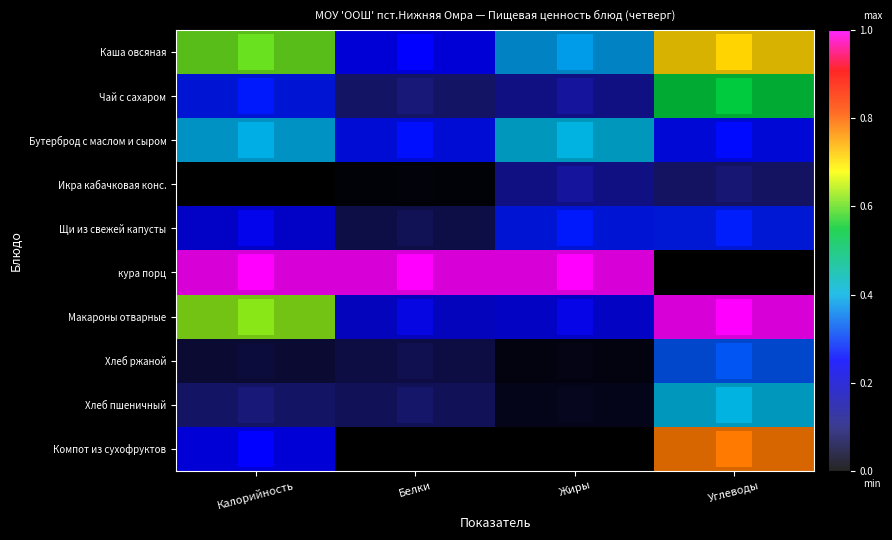

Reading left to right, list all the values displayed in this chart.

Каша овсяная: Калорийность=0.6	Белки=0.3	Жиры=0.4	Углеводы=0.7
Чай с сахаром: Калорийность=0.3	Белки=0.1	Жиры=0.1	Углеводы=0.5
Бутерброд с маслом и сыром: Калорийность=0.4	Белки=0.3	Жиры=0.4	Углеводы=0.3
Икра кабачковая конс.: Калорийность=0.0	Белки=0.0	Жиры=0.1	Углеводы=0.1
Щи из свежей капусты: Калорийность=0.2	Белки=0.1	Жиры=0.3	Углеводы=0.3
кура порц: Калорийность=1.0	Белки=1.0	Жиры=1.0	Углеводы=0.0
Макароны отварные: Калорийность=0.6	Белки=0.2	Жиры=0.2	Углеводы=1.0
Хлеб ржаной: Калорийность=0.1	Белки=0.1	Жиры=0.0	Углеводы=0.3
Хлеб пшеничный: Калорийность=0.1	Белки=0.1	Жиры=0.0	Углеводы=0.4
Компот из сухофруктов: Калорийность=0.3	Белки=0.0	Жиры=0.0	Углеводы=0.8